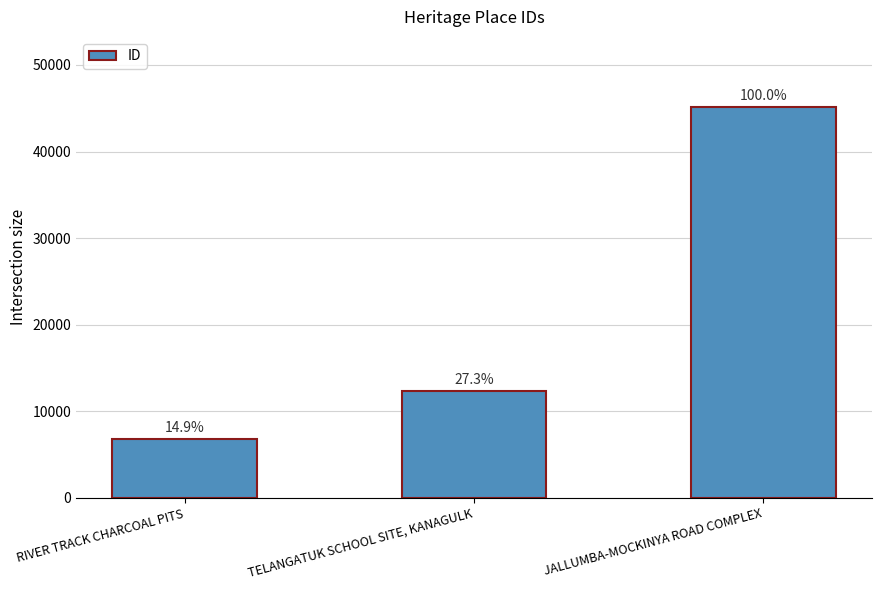

How many bars are there in total?

3